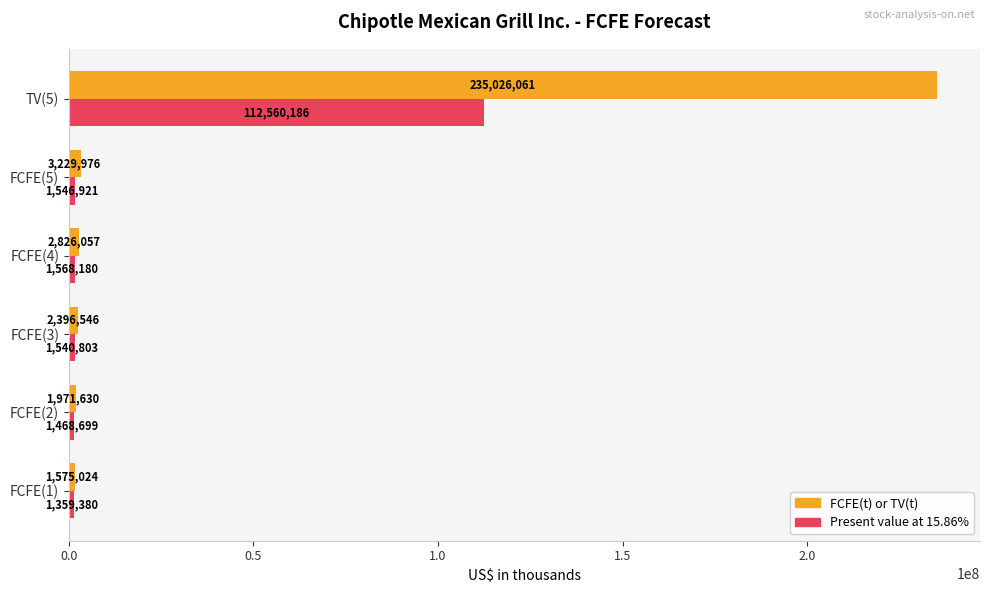

The value of FCFE(t) or TV(t) at FCFE(1) is 1575024. True or false?

True